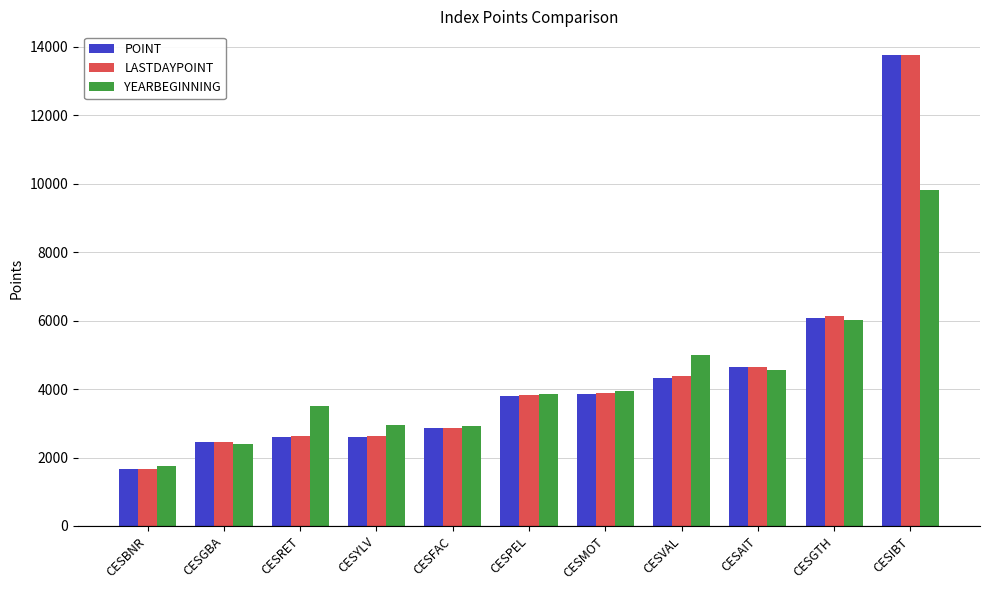

At how many categories does at least one series exceed 7140?

1